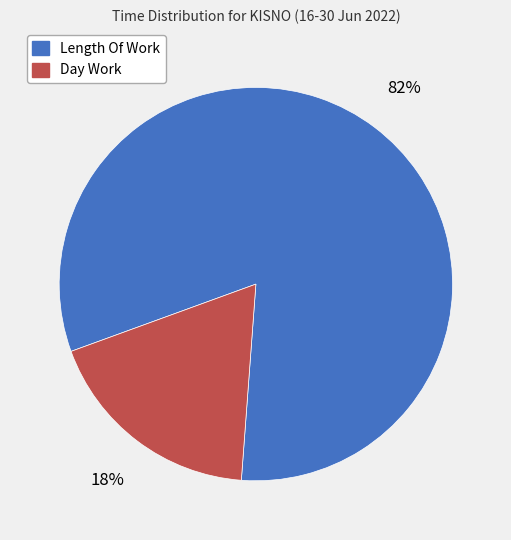

Which has a higher value, Day Work or Length Of Work?

Length Of Work